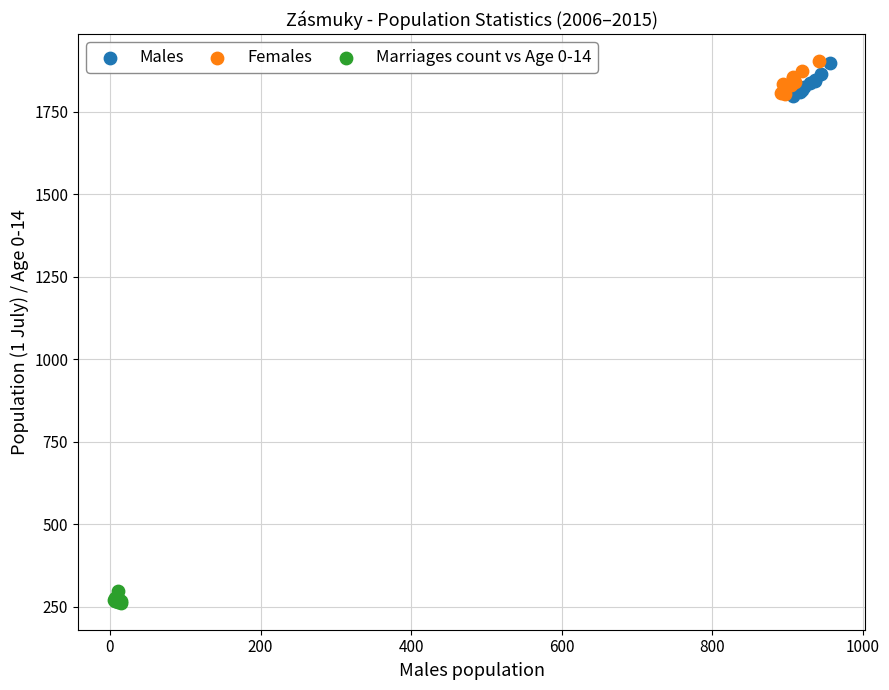

What are all the series names shown in the legend?

Males, Females, Marriages count vs Age 0-14